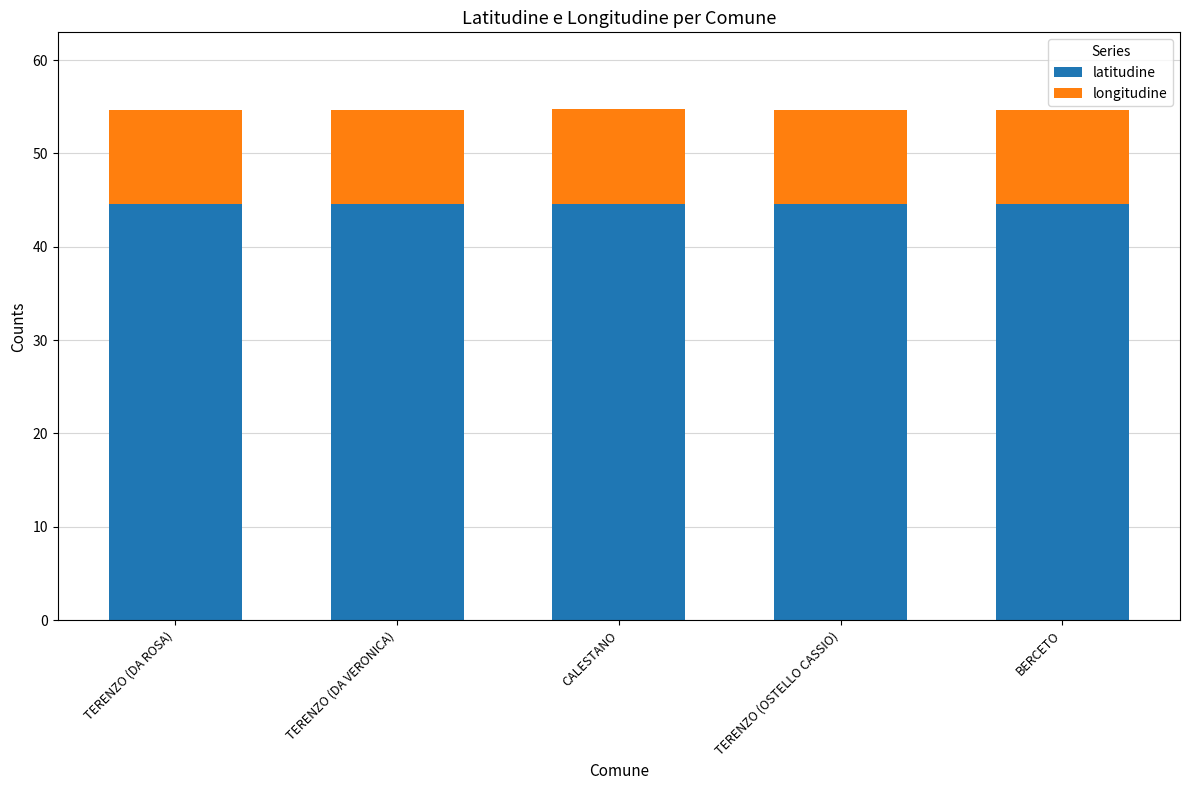

What is the total value across all series at TERENZO (DA VERONICA)?

54.7